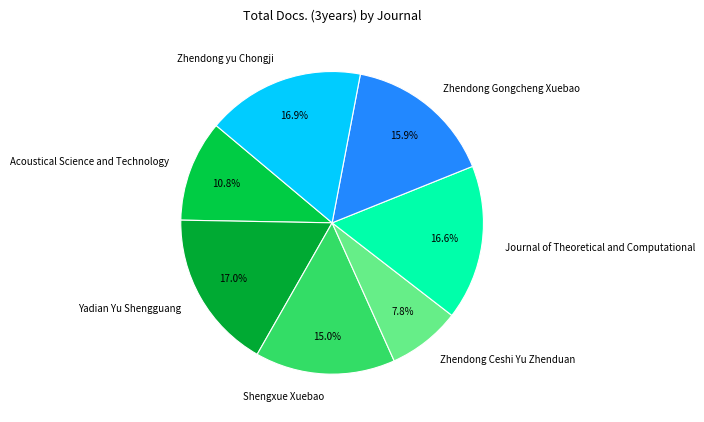

Approximately how many times larger is the value at Zhendong Gongcheng Xuebao compared to Zhendong Ceshi Yu Zhenduan?

2.0